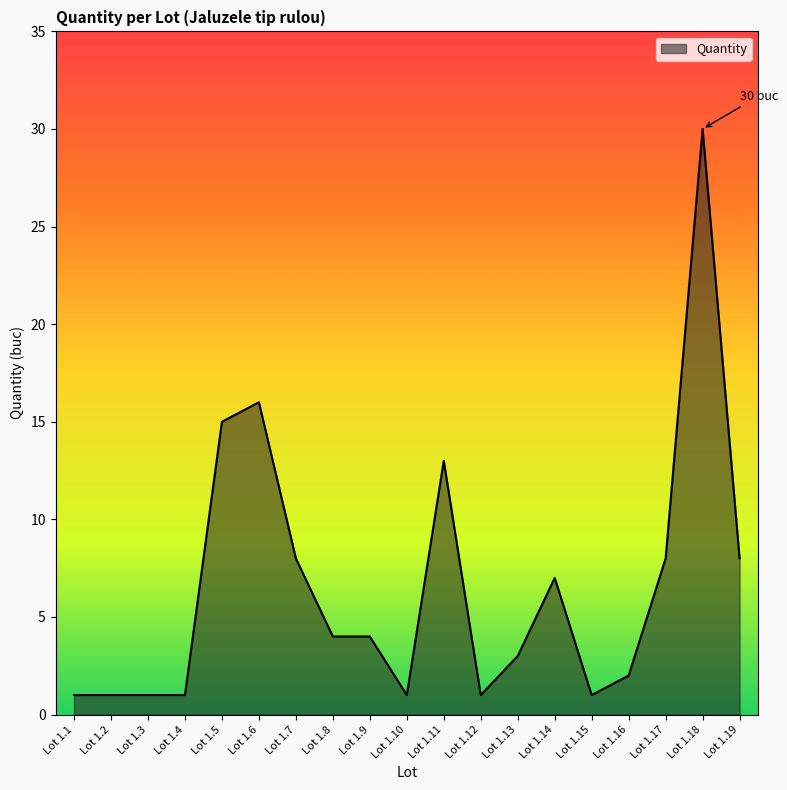

What is the difference between the maximum and minimum values?

29